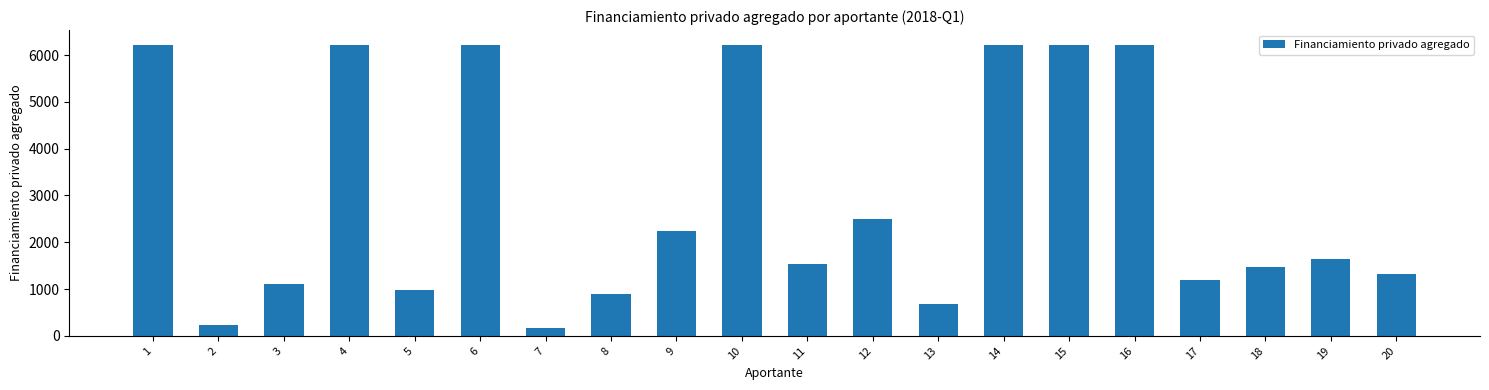

What is the value of the 19th bar from the left?

1640.0